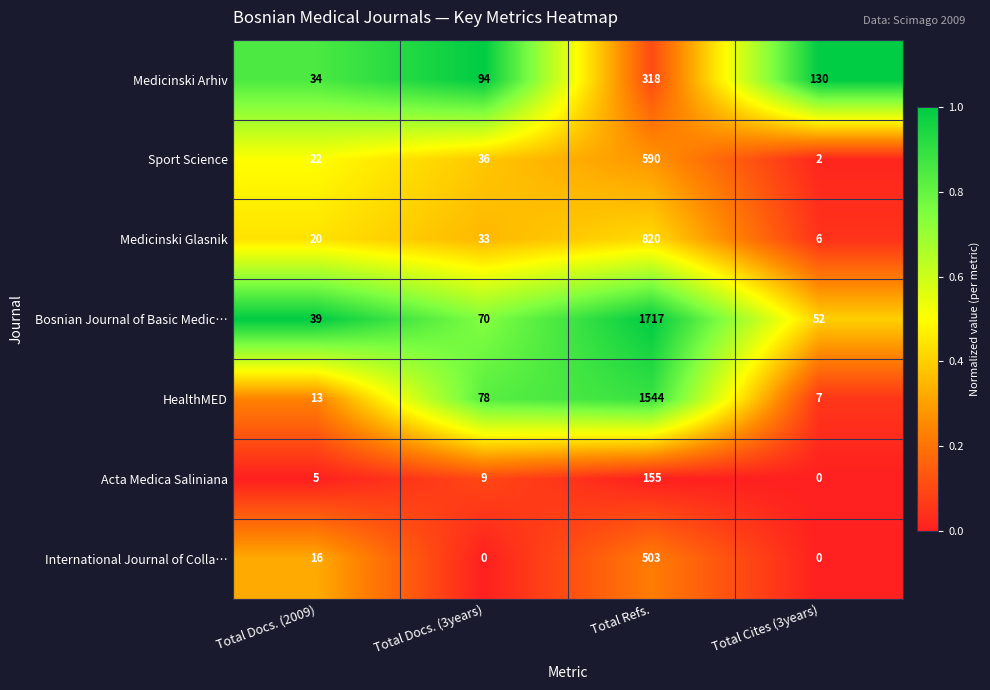

What is the difference between the maximum and minimum values in the Medicinski Glasnik series?

814